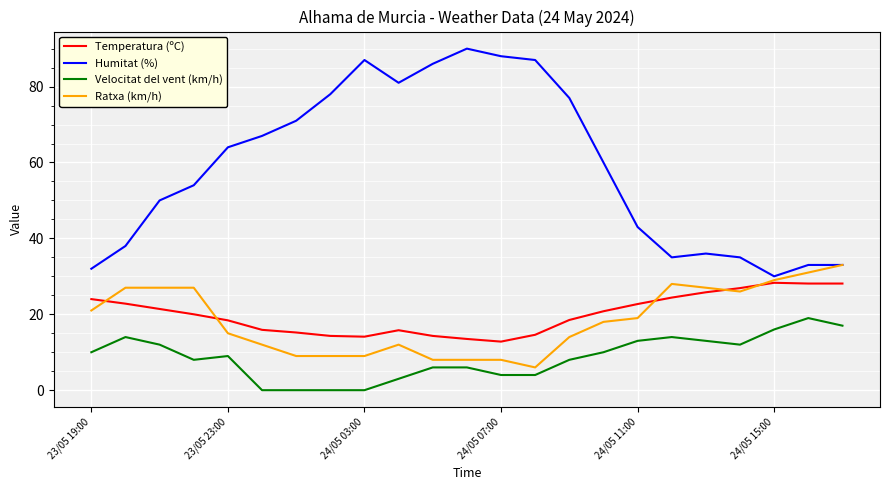

Which series has the largest range (max minus min)?

Humitat (%)